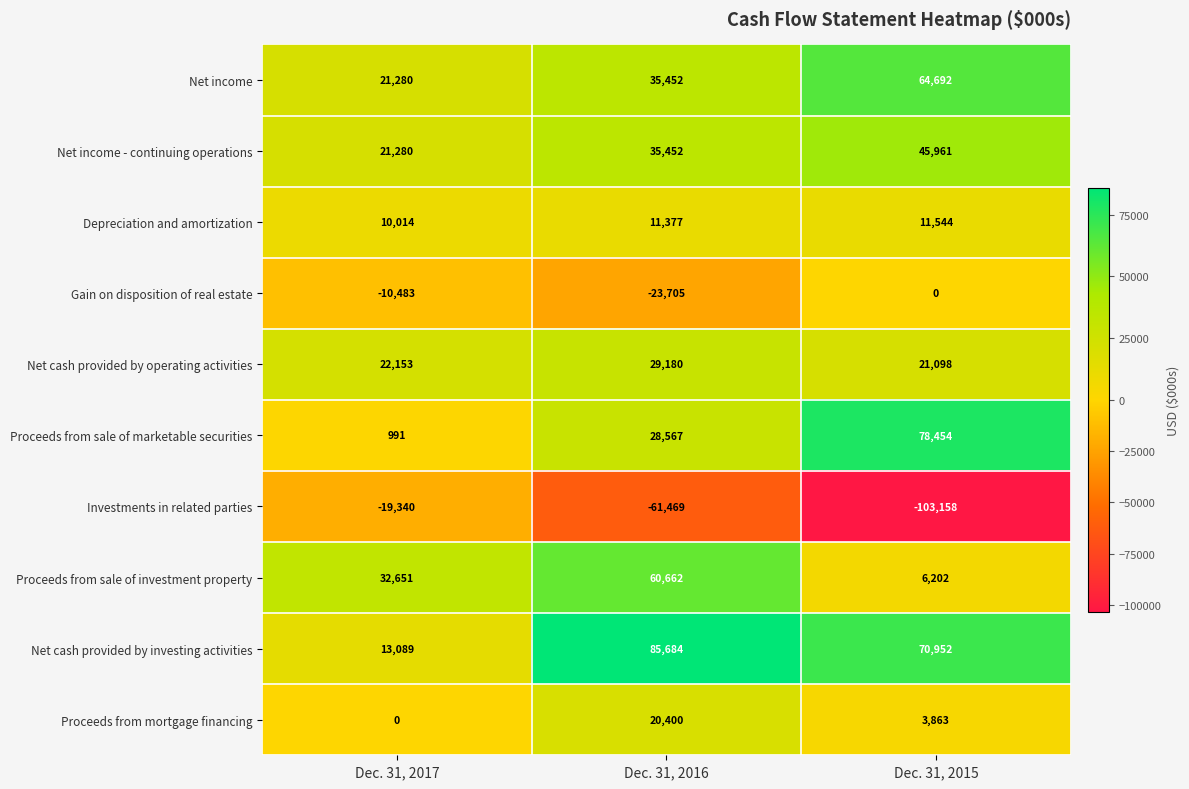

How many data points does each series have?

3